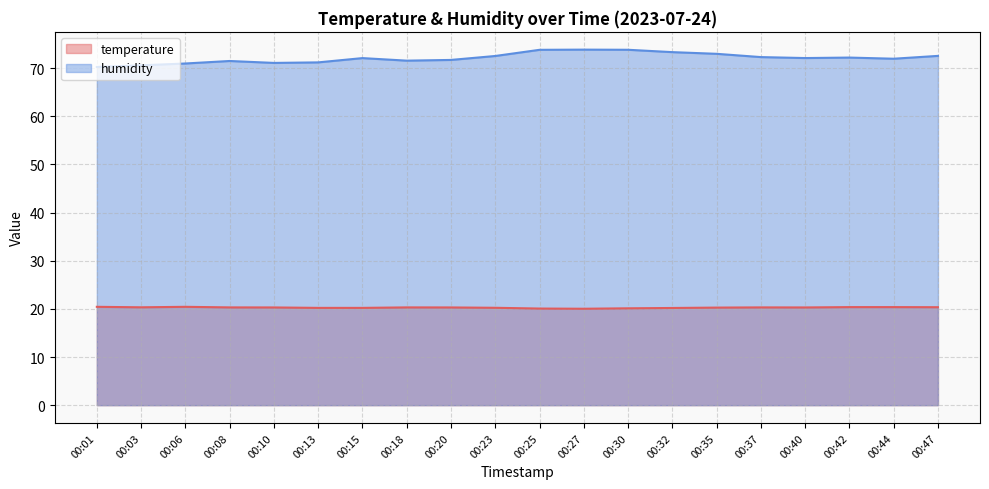

What is the minimum value shown in the chart?

20.0